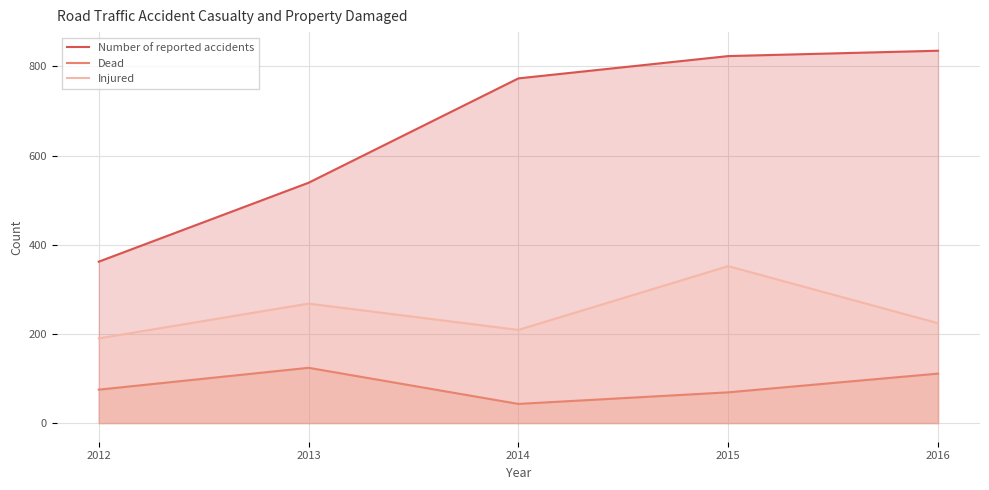

How many data points does each series have?

5